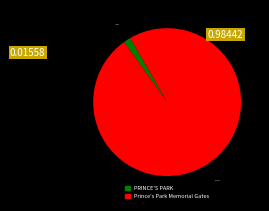

Which category accounts for the majority?

Prince's Park Memorial Gates